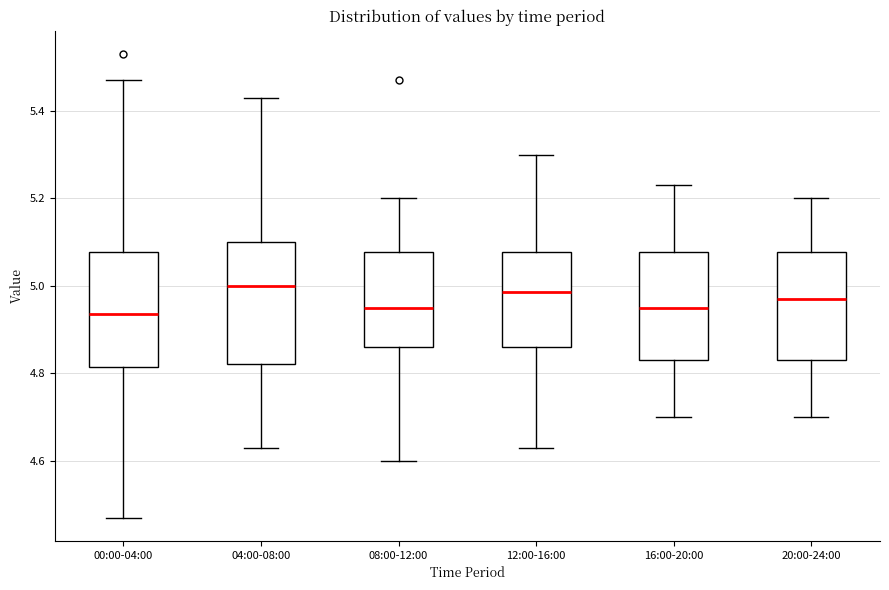

Reading left to right, transcribe this box plot: for each box, give where its median line is, the range the box spans, and where its two whiskers end, as read against the y-axis. The values are not printed on the chart, so give them approximately, as read against the axis.

00:00-04:00: median 4.94, box 4.82 to 5.08, whiskers 4.48 to 5.48
04:00-08:00: median 5.00, box 4.82 to 5.10, whiskers 4.64 to 5.44
08:00-12:00: median 4.96, box 4.86 to 5.08, whiskers 4.60 to 5.20
12:00-16:00: median 4.98, box 4.86 to 5.08, whiskers 4.64 to 5.30
16:00-20:00: median 4.96, box 4.84 to 5.08, whiskers 4.70 to 5.24
20:00-24:00: median 4.98, box 4.84 to 5.08, whiskers 4.70 to 5.20